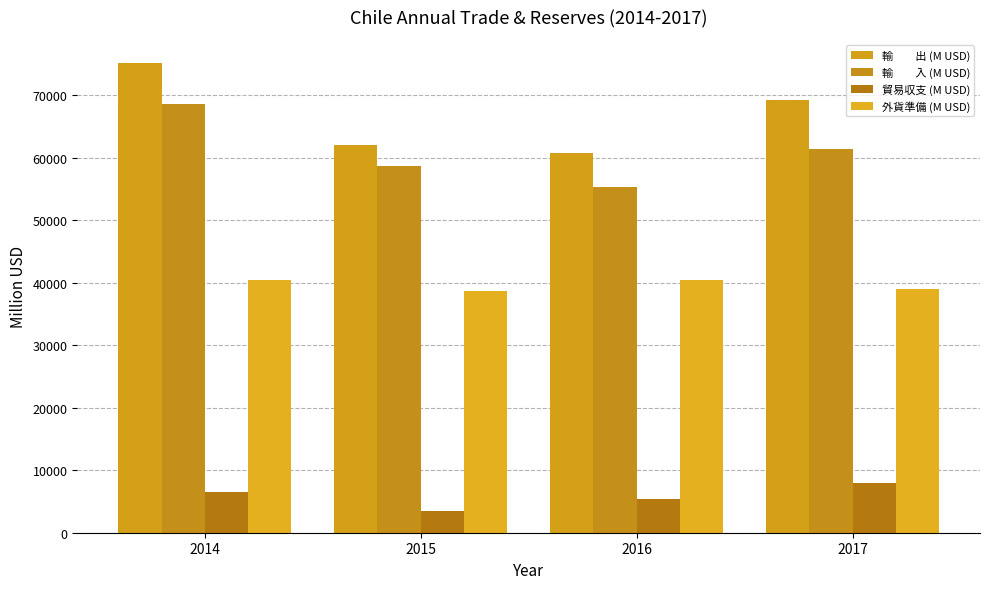

Count the number of categories in the chart.

4